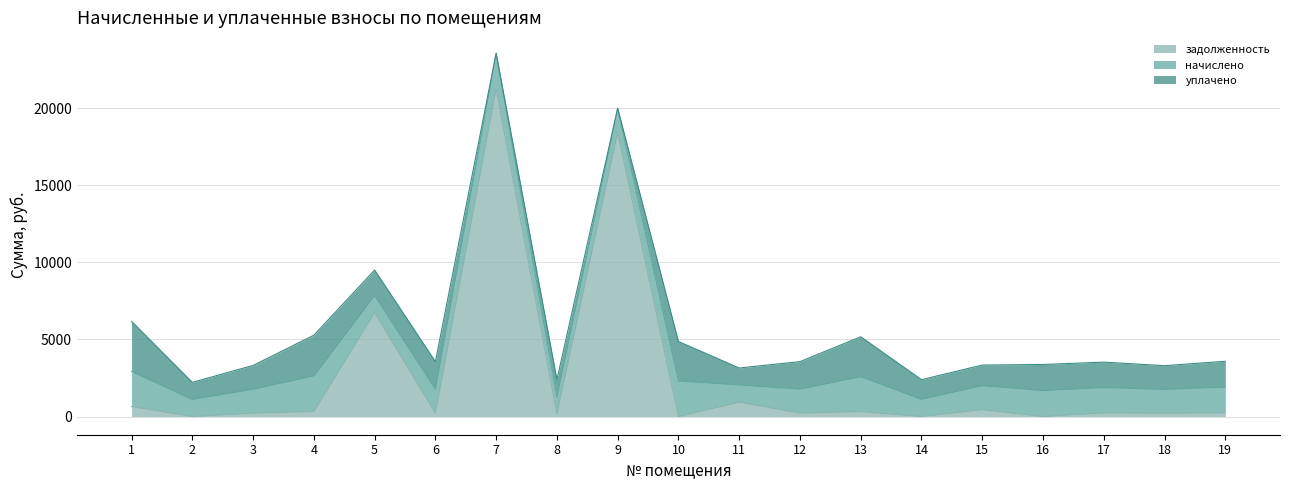

What is the average value of the начислено series?

1650.8